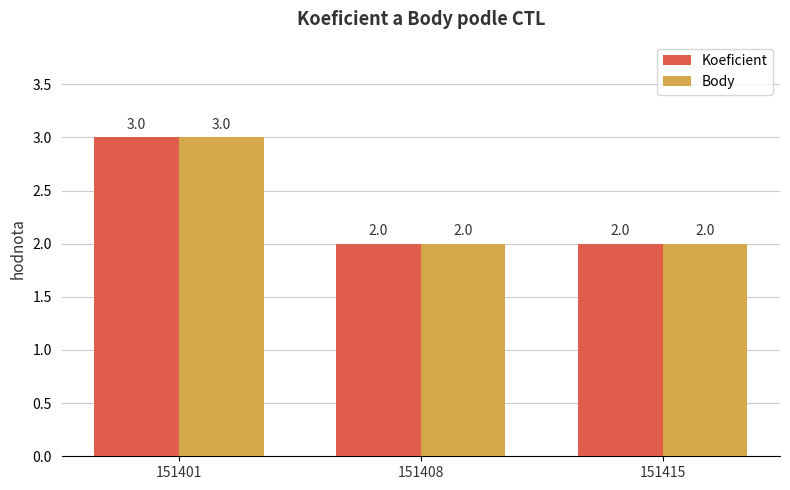

True or false: Body has a value of 0 at 151415.

False